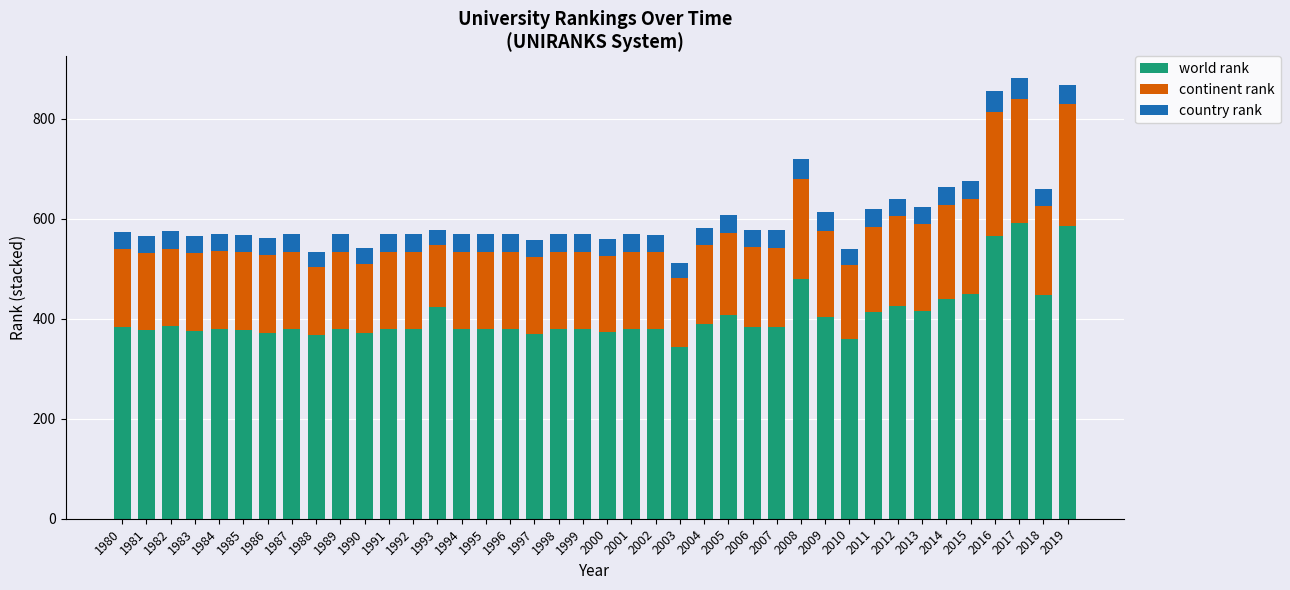

What is the minimum value for world rank?

344